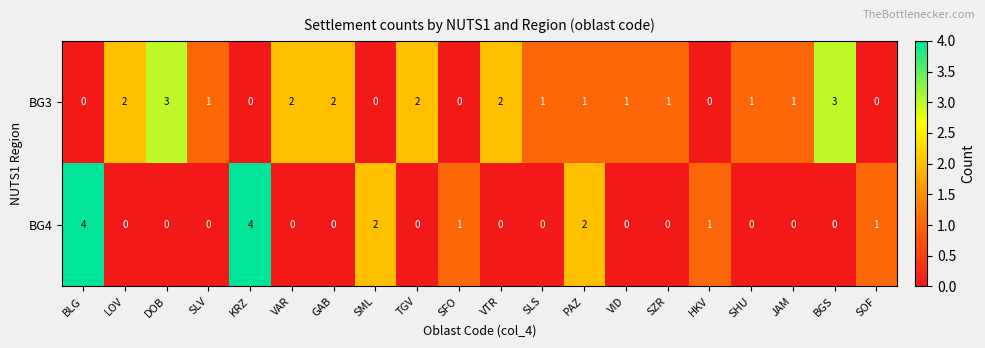

What is the difference between the maximum and second lowest values in the BG3 series?

3